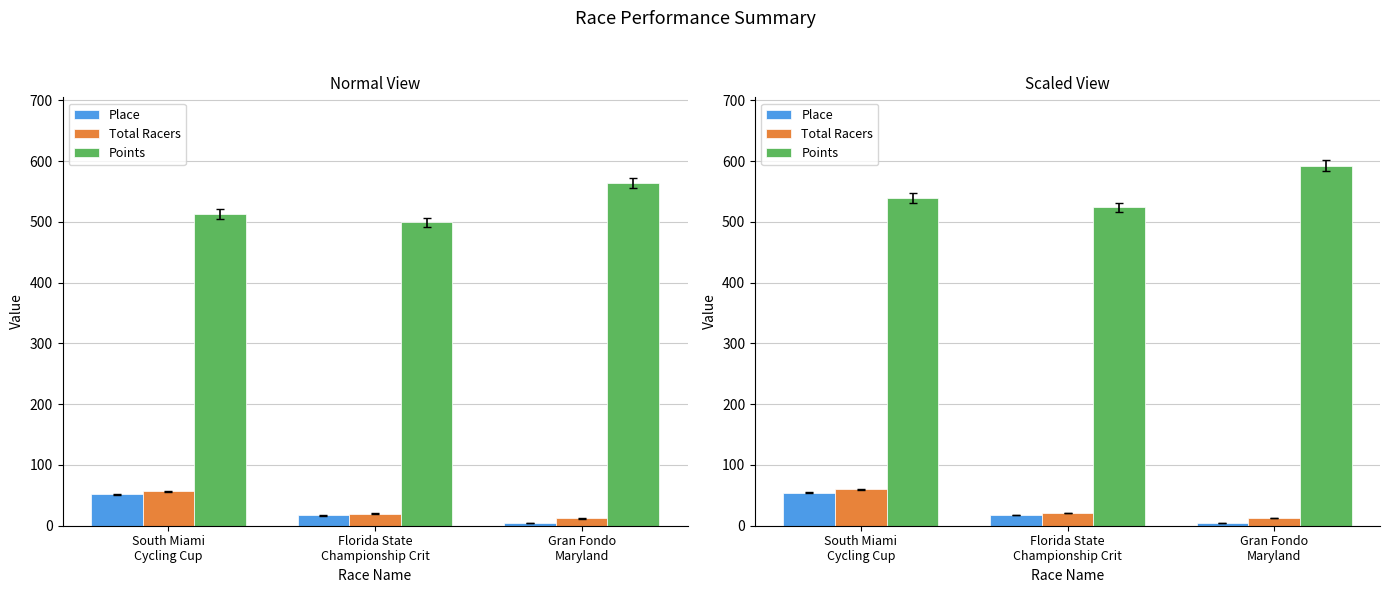

Is it true that Points equals 183.9 at Florida State
Championship Crit?

False